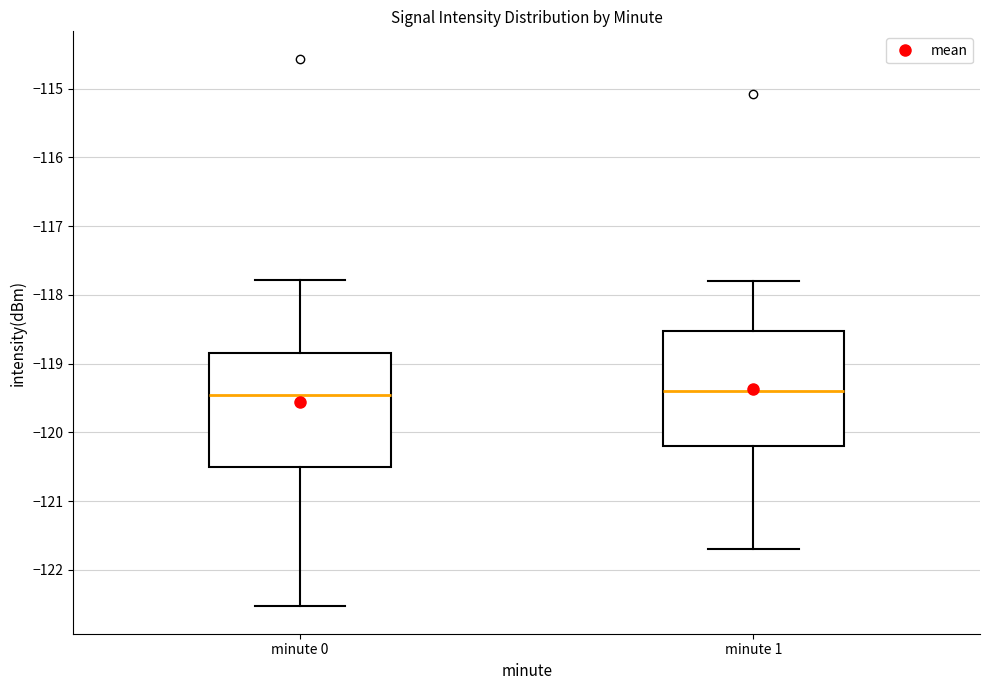

Reading left to right, transcribe this box plot: for each box, give where its median line is, the range the box spans, and where its two whiskers end, as read against the y-axis. The values are not printed on the chart, so give them approximately, as read against the axis.

minute 0: median -119.5, box -120.5 to -118.8, whiskers -122.5 to -117.8
minute 1: median -119.4, box -120.2 to -118.5, whiskers -121.7 to -117.8